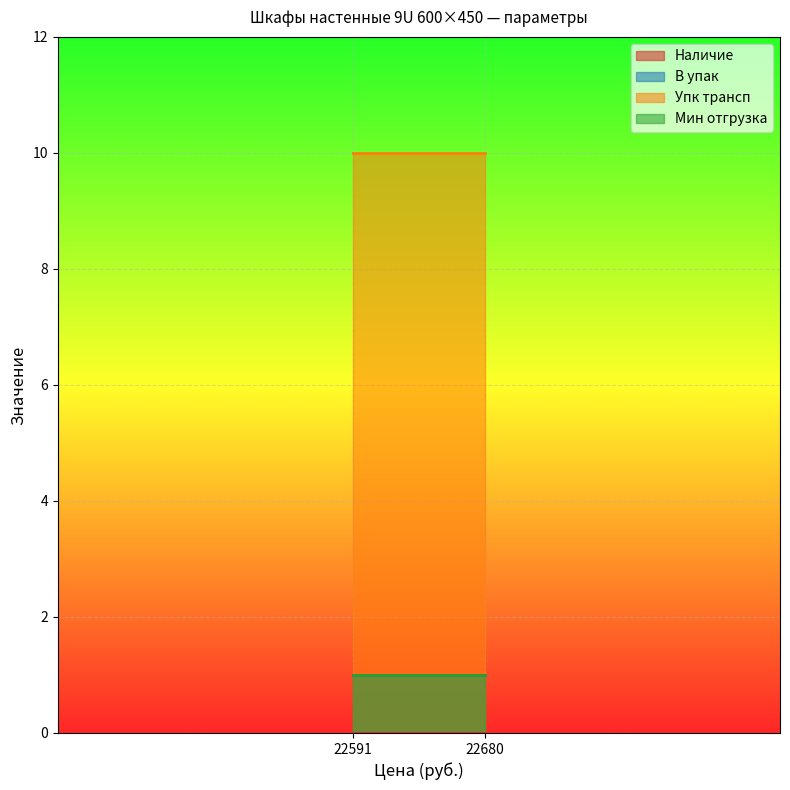

List the series in order of their peak value, lowest first.

Наличие, В упак, Мин отгрузка, Упк трансп